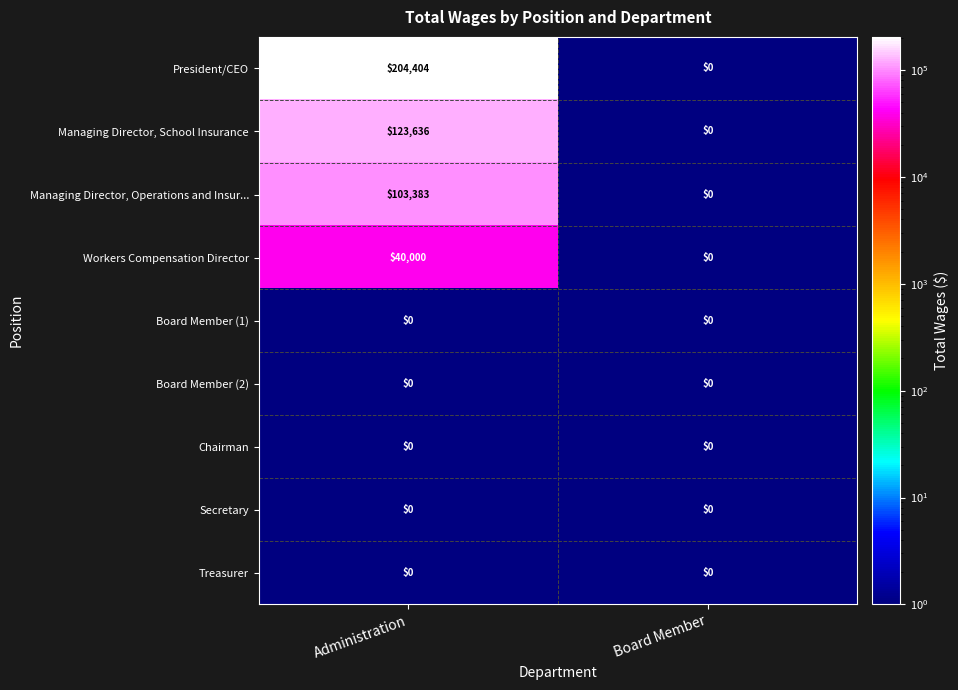

Rank the categories by Workers Compensation Director value from lowest to highest.

Board Member, Administration